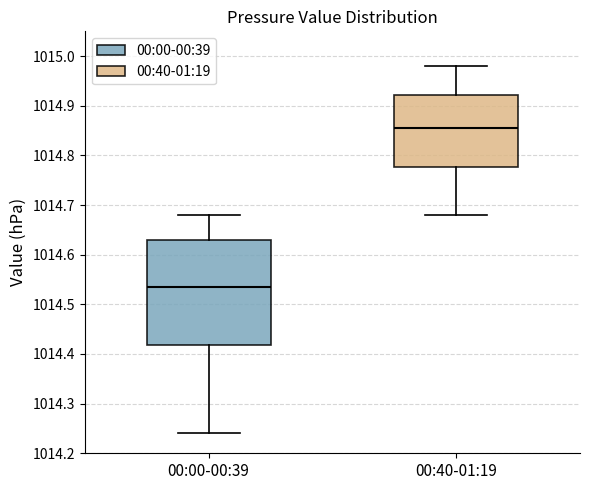

Reading left to right, transcribe this box plot: for each box, give where its median line is, the range the box spans, and where its two whiskers end, as read against the y-axis. The values are not printed on the chart, so give them approximately, as read against the axis.

00:00-00:39: median 1014.54, box 1014.42 to 1014.63, whiskers 1014.24 to 1014.68
00:40-01:19: median 1014.86, box 1014.78 to 1014.92, whiskers 1014.68 to 1014.98